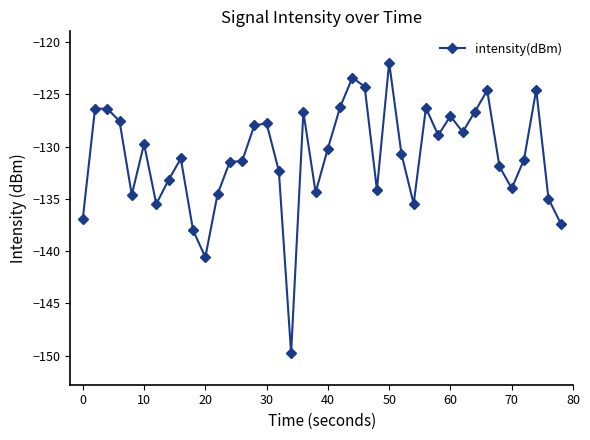

What is the value of the 7th point from the left?

-135.5